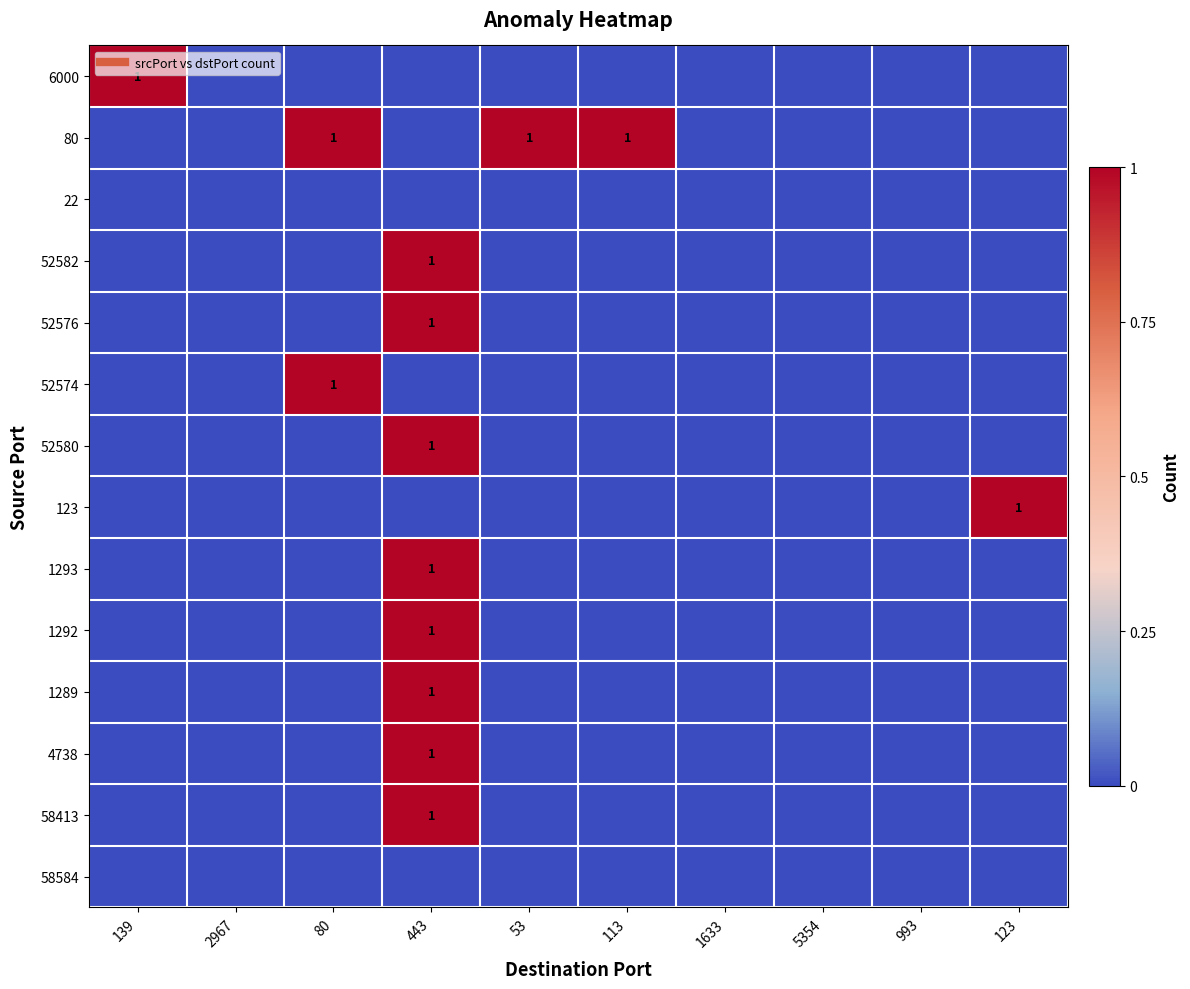

List the series in order of their peak value, highest first.

6000, 80, 52582, 52576, 52574, 52580, 123, 1293, 1292, 1289, 4738, 58413, 22, 58584